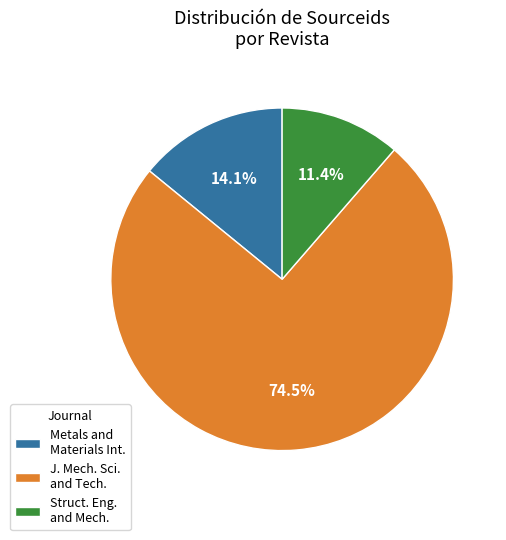

Which slice is the smallest?

Struct. Eng. and Mech.